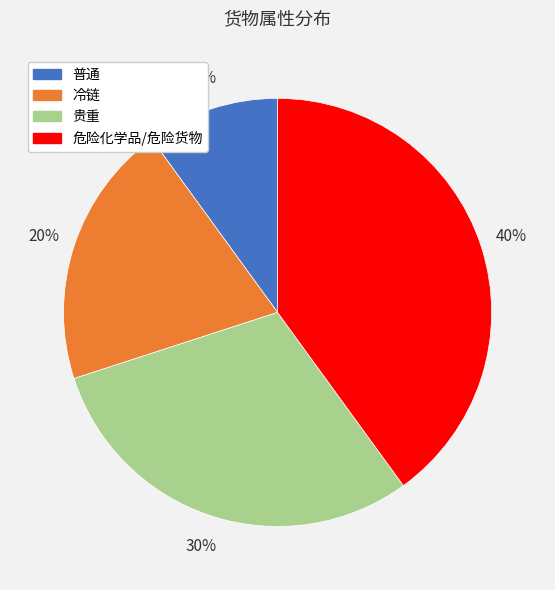

To the nearest percent, what is the difference between the 普通 and 贵重 slice percentages?

20%